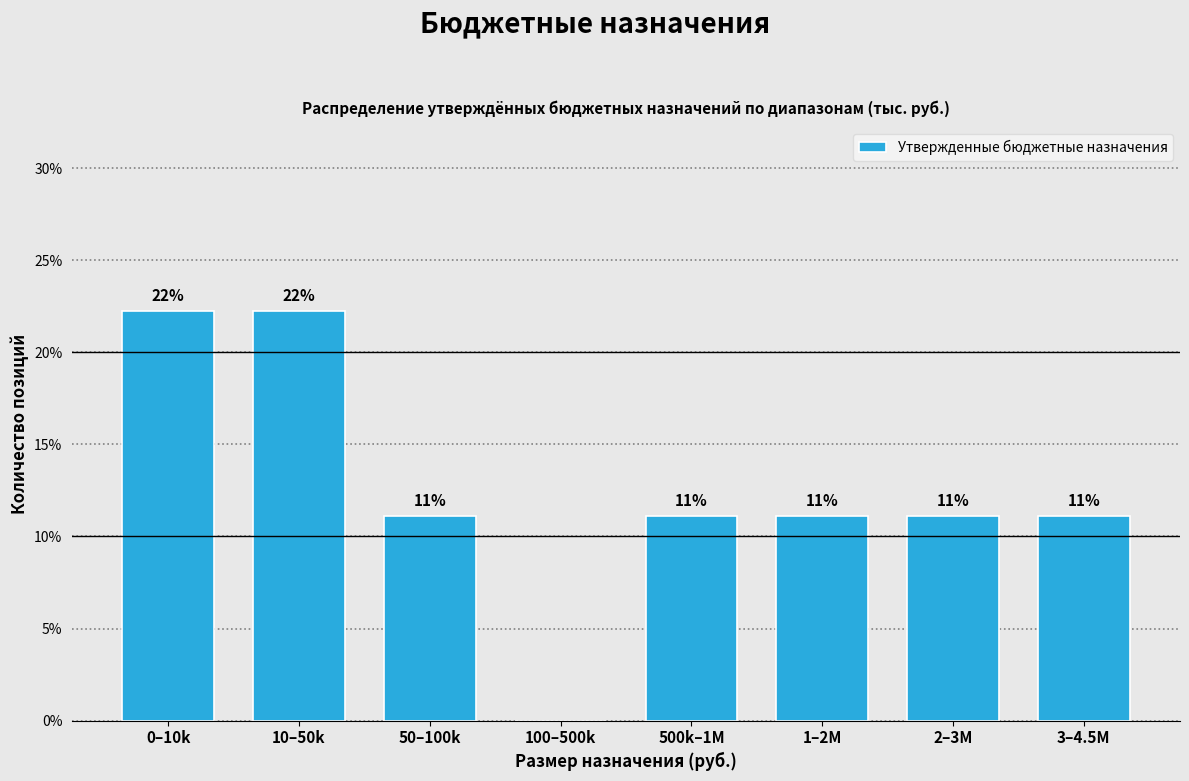

Are the bars horizontal?

No